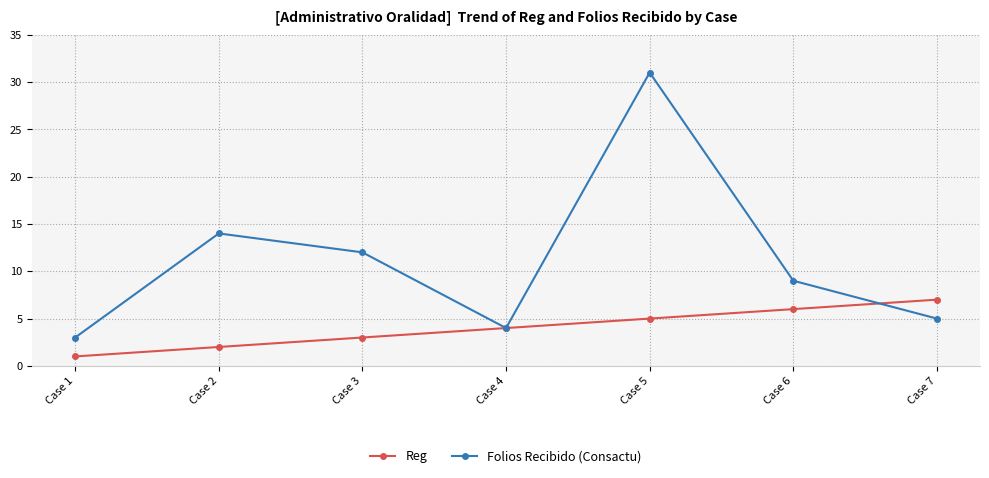

Reading right to left, list all the values displayed in this chart.

Reg: Case 7=7	Case 6=6	Case 5=5	Case 4=4	Case 3=3	Case 2=2	Case 1=1
Folios Recibido (Consactu): Case 7=5	Case 6=9	Case 5=31	Case 4=4	Case 3=12	Case 2=14	Case 1=3